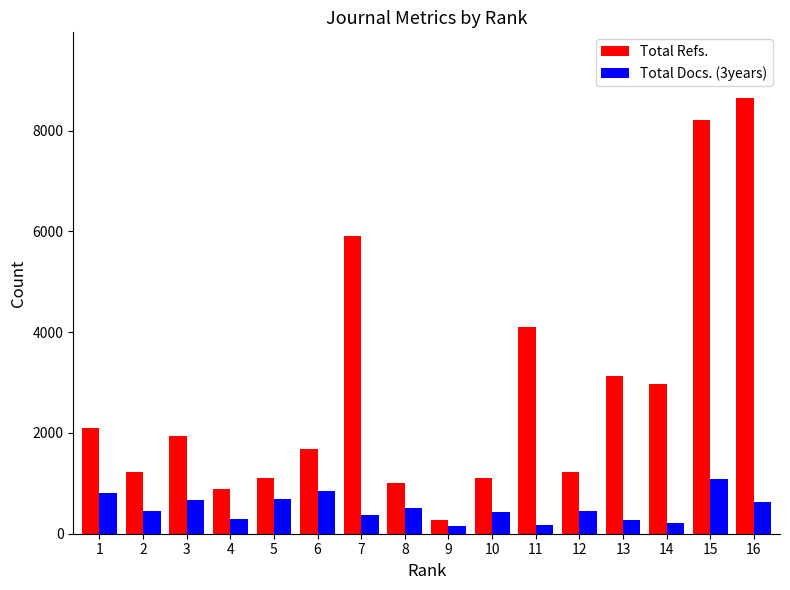

What is the approximate value of Total Docs. (3years) at 15?

1093